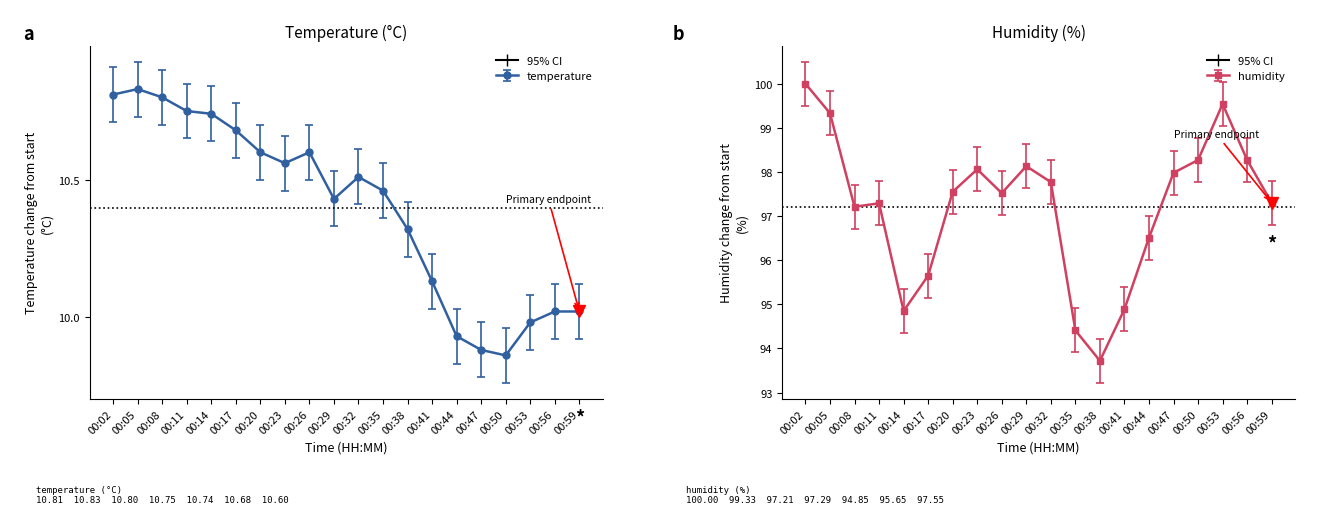

List the series in order of their peak value, lowest first.

temperature, humidity